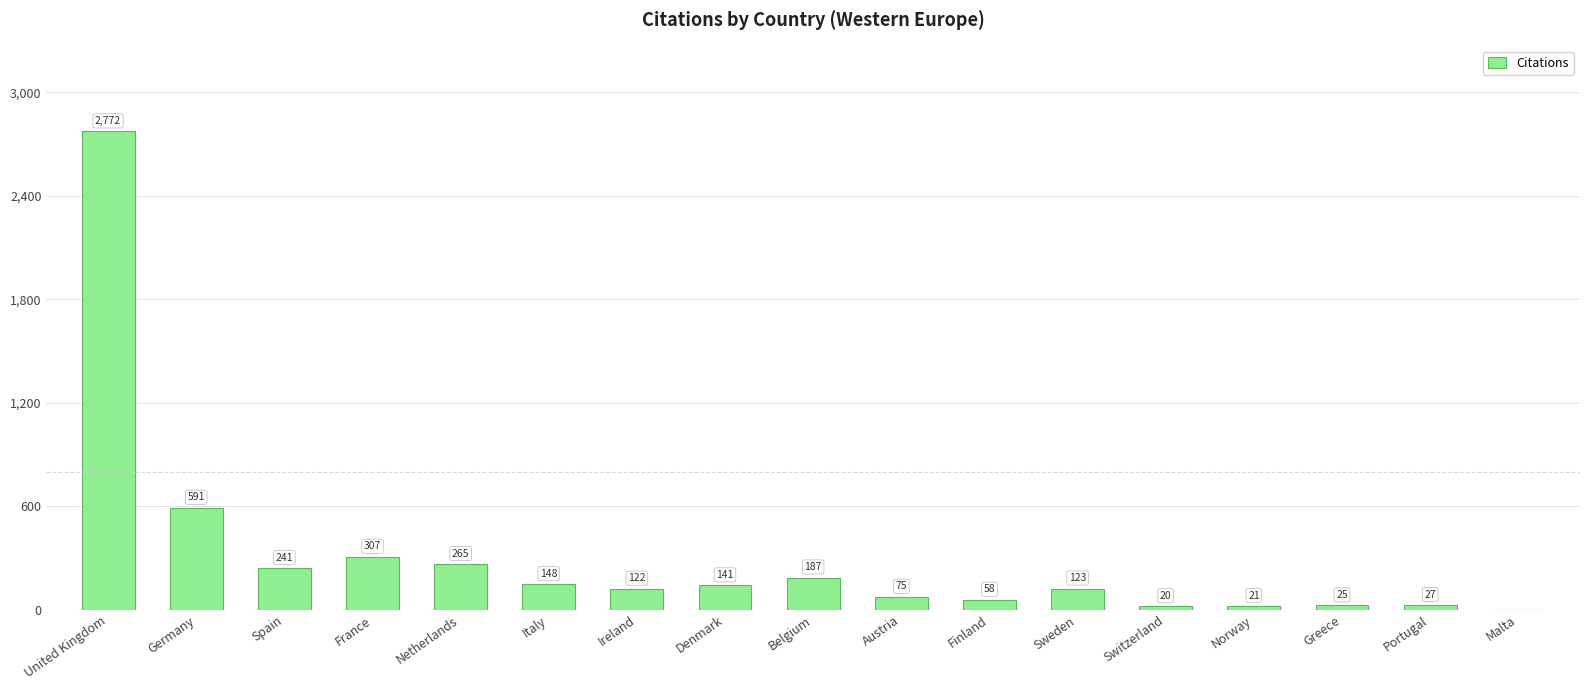

How many positive values are there?

16